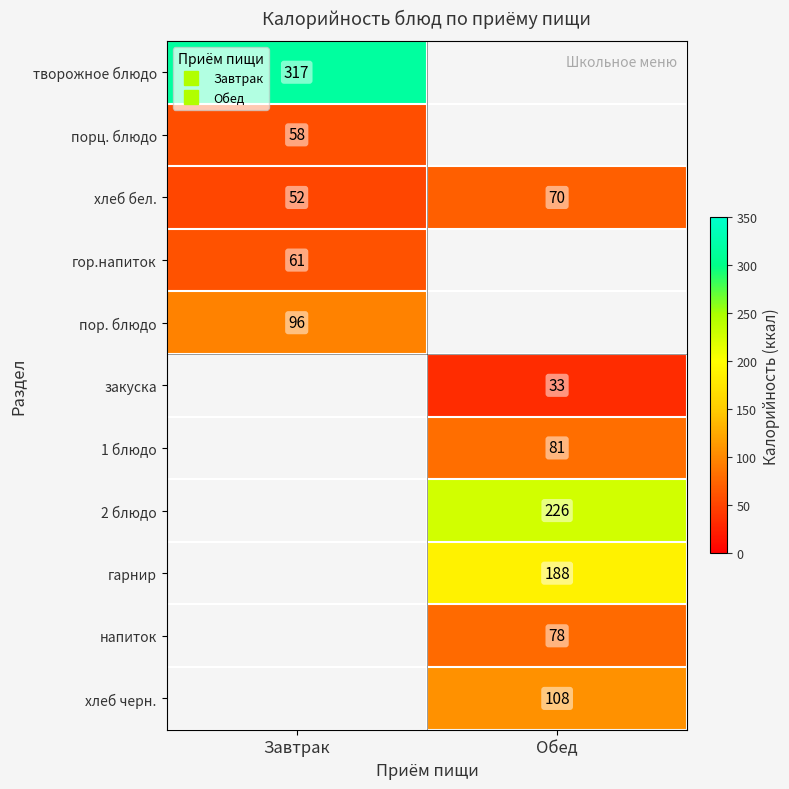

At Завтрак, list the series in order from smallest to largest.

хлеб бел., порц. блюдо, гор.напиток, пор. блюдо, творожное блюдо, закуска, 1 блюдо, 2 блюдо, гарнир, напиток, хлеб черн.